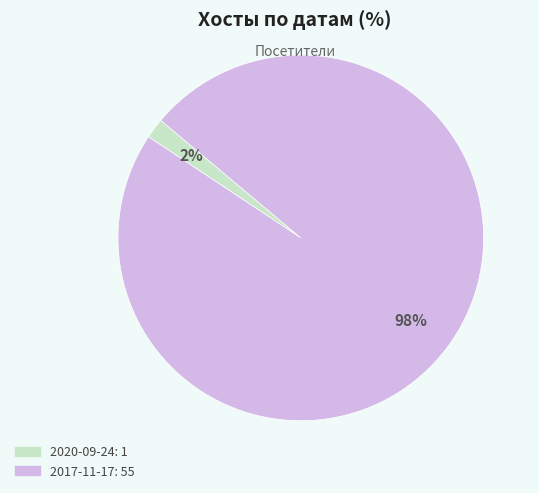

To the nearest percent, what is the combined percentage of 2020-09-24 and 2017-11-17?

100%